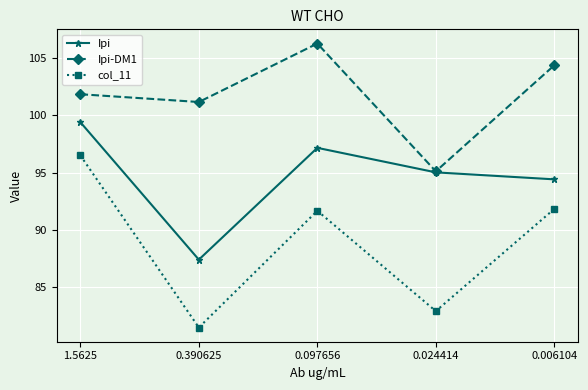

Is it true that Ipi-DM1 equals 104.4 at 0.006104?

True